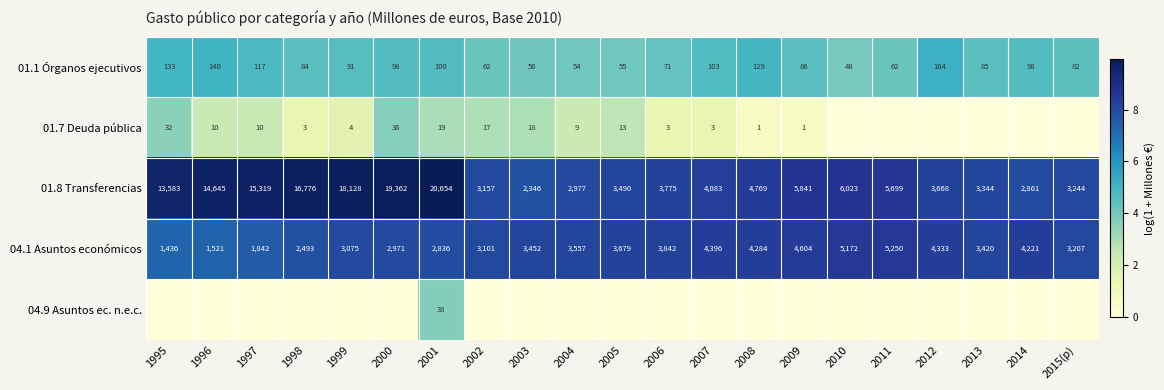

At which label does 04.1 Asuntos económicos reach its peak?

2011